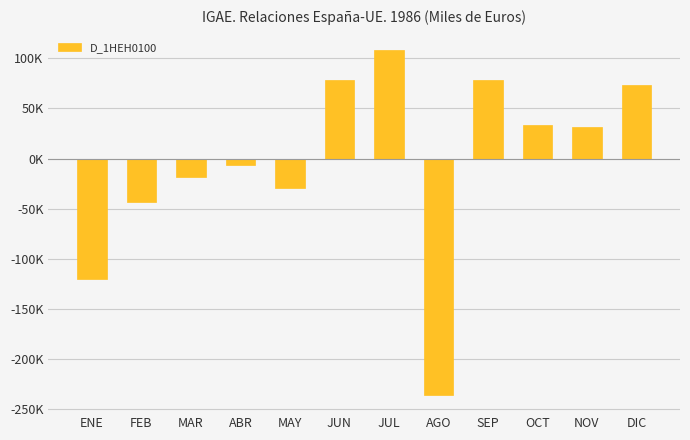

What is the value of the 12th bar from the left?

73504